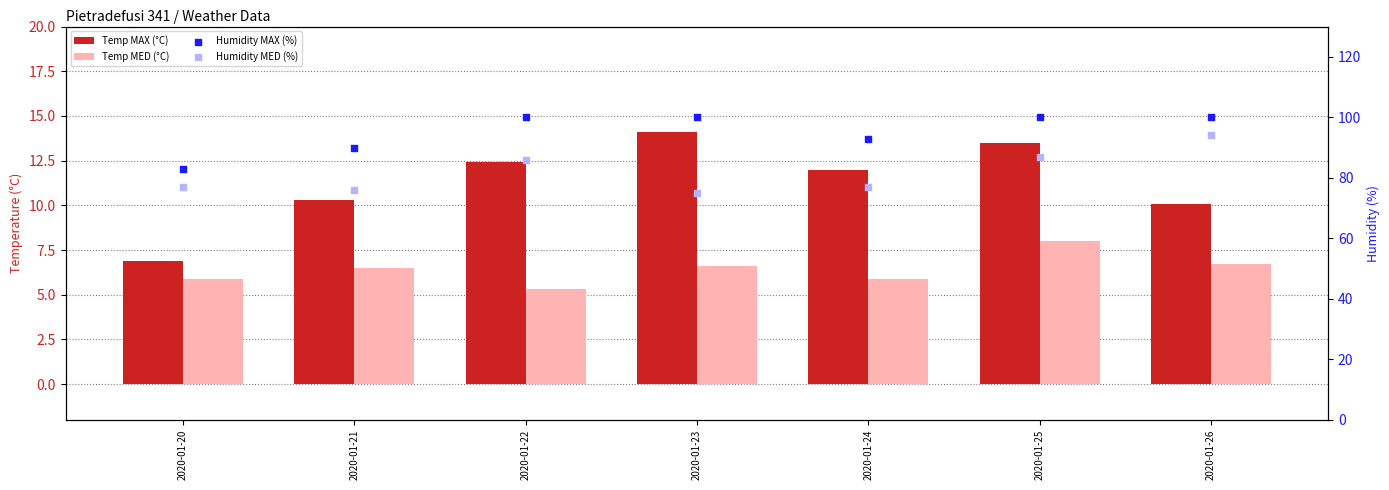

At which category is the sum across all series the highest?

2020-01-26